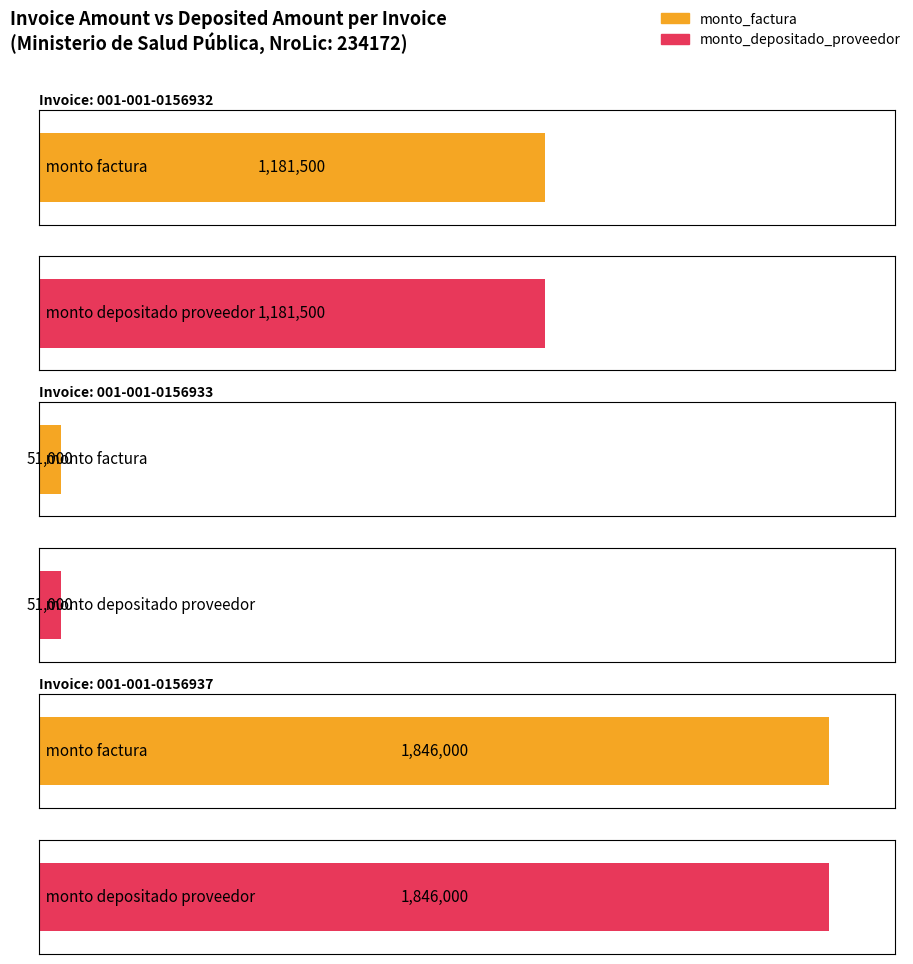

What are all the series names shown in the legend?

monto_factura, monto_depositado_proveedor